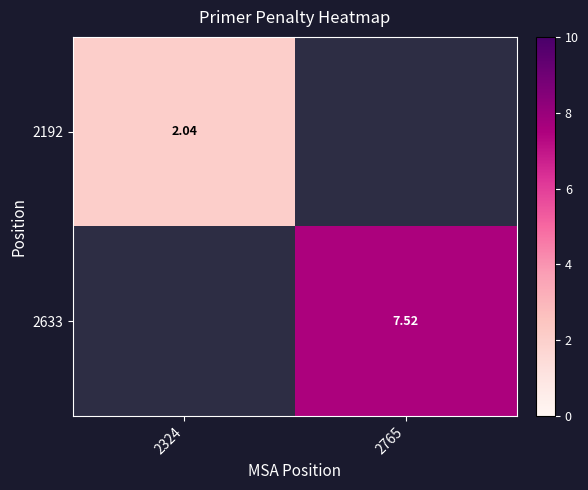

Which has a higher value, 2324 or 2765?

2765